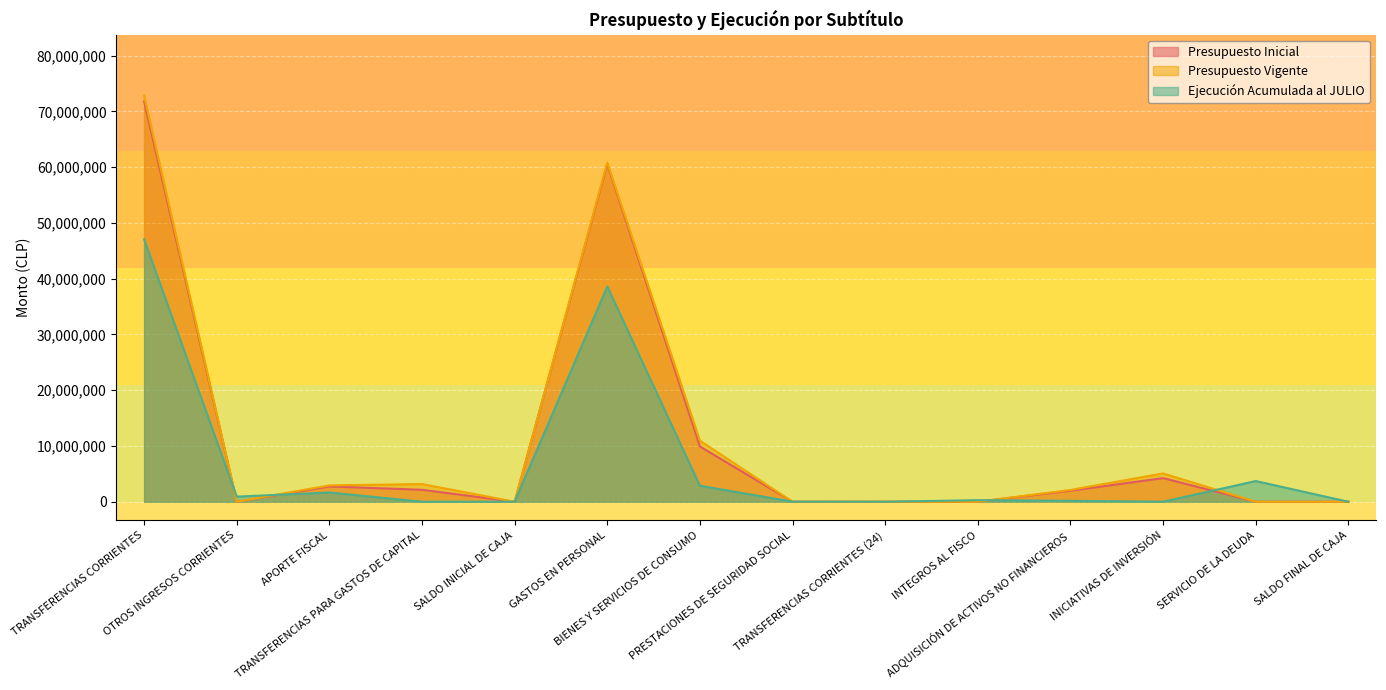

What is the difference between the second highest and minimum values in the Ejecución Acumulada al JULIO series?

38588247